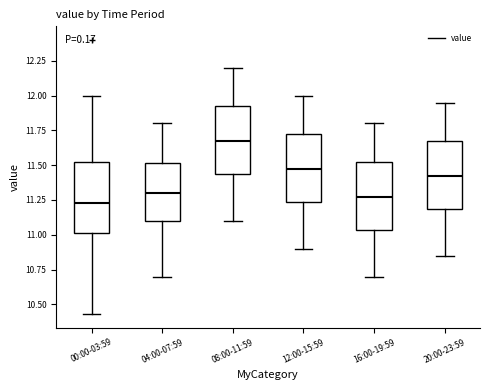

Where does the lower whisker of the box for 16:00-19:59 end on the y-axis? The values are not printed on the chart, so give them approximately, as read against the axis.

10.70